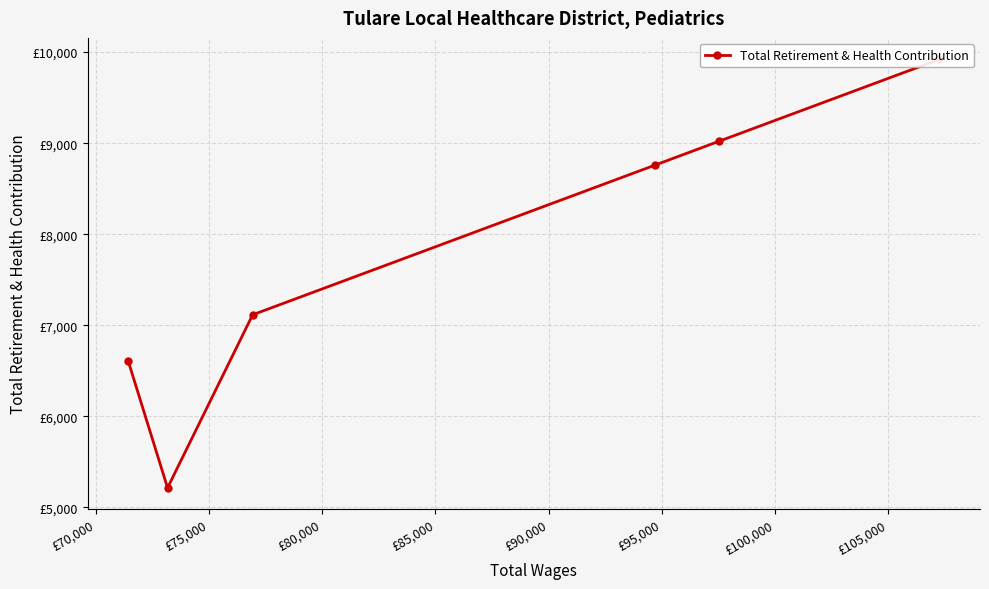

What is the difference between the second highest and second lowest values?

2413